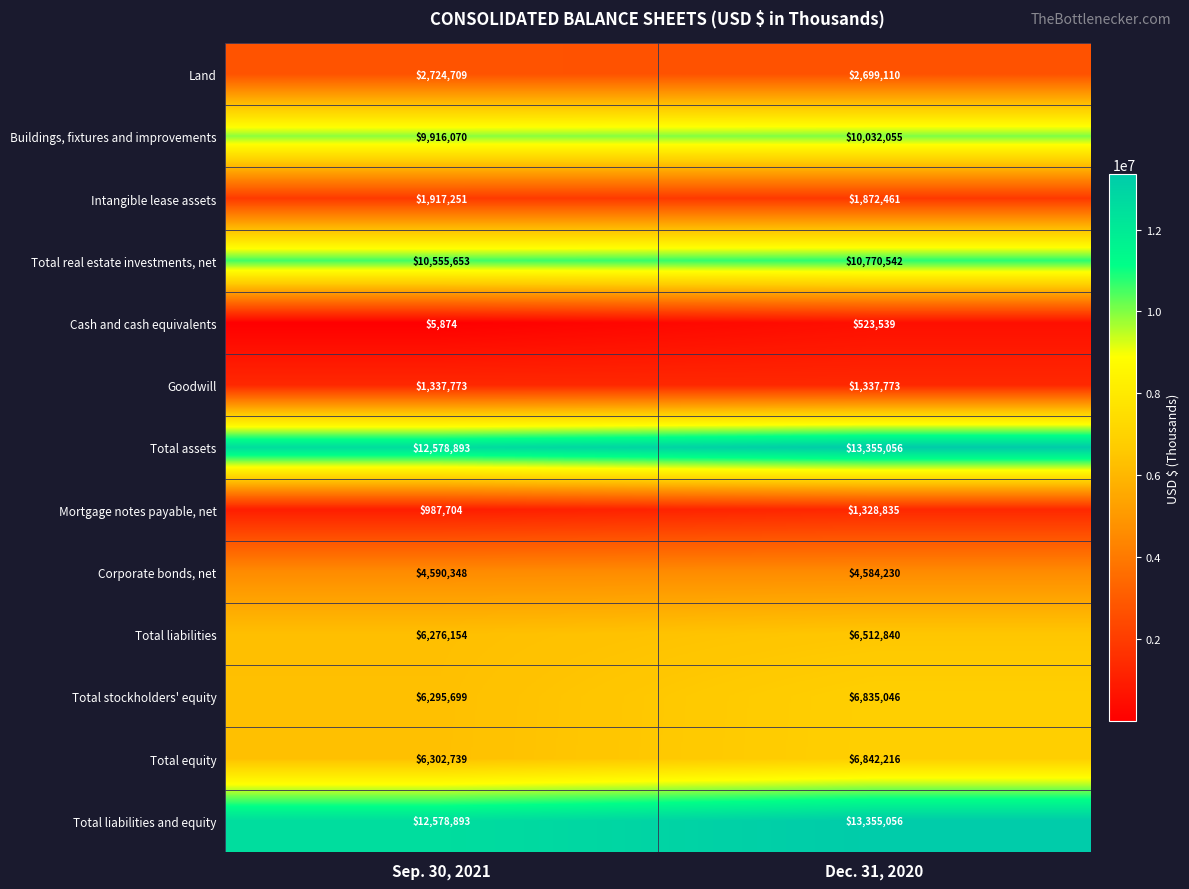

What is the sum of the Total equity values at Dec. 31, 2020 and Sep. 30, 2021?

13144955